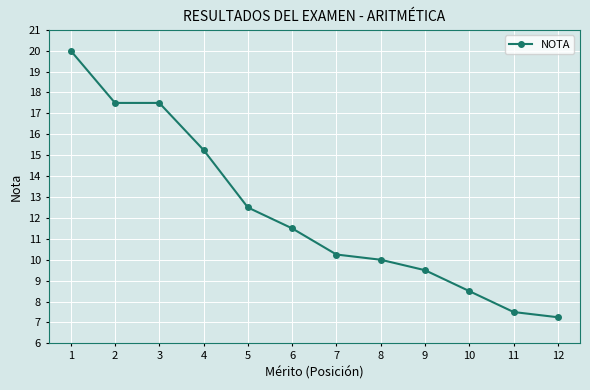

How many series are shown in this chart?

1